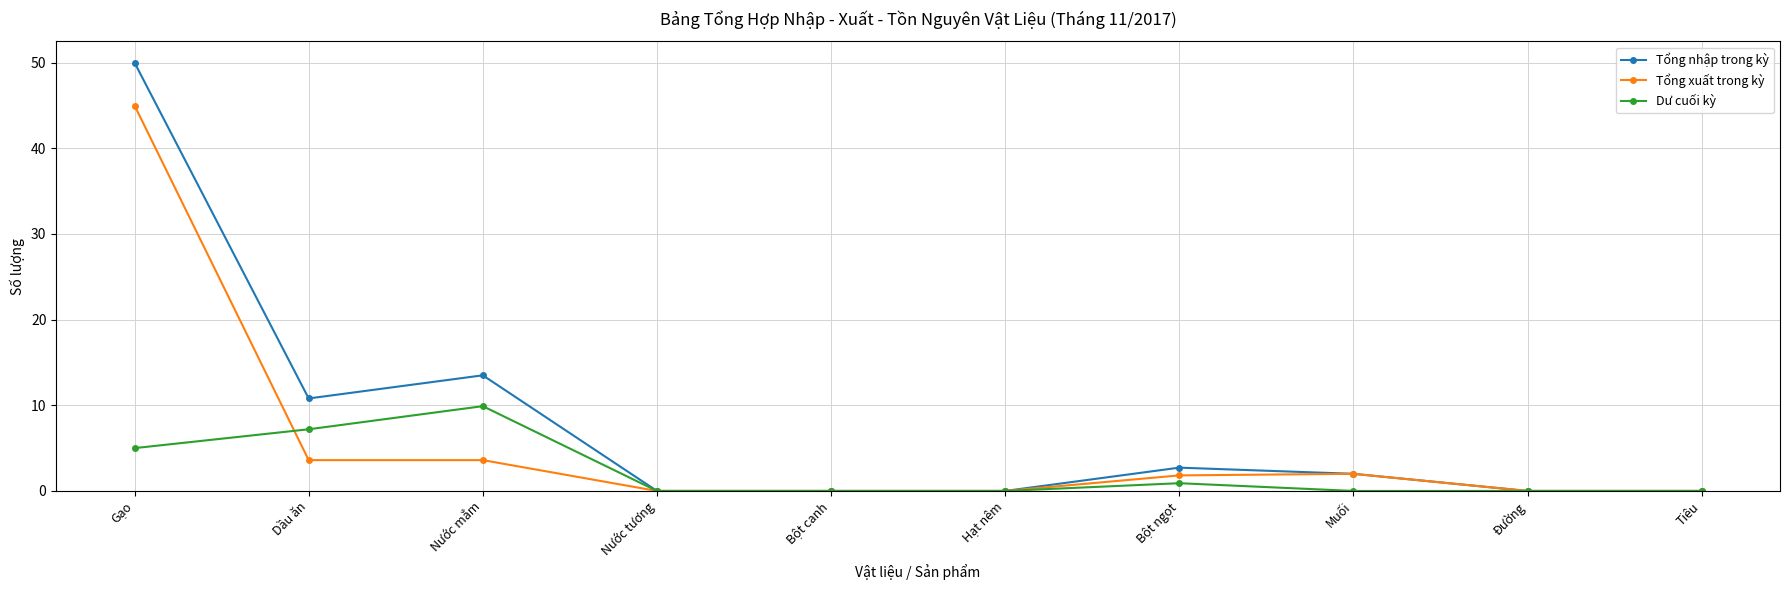

List the series in order of their overall mean, highest first.

Tổng nhập trong kỳ, Tổng xuất trong kỳ, Dư cuối kỳ